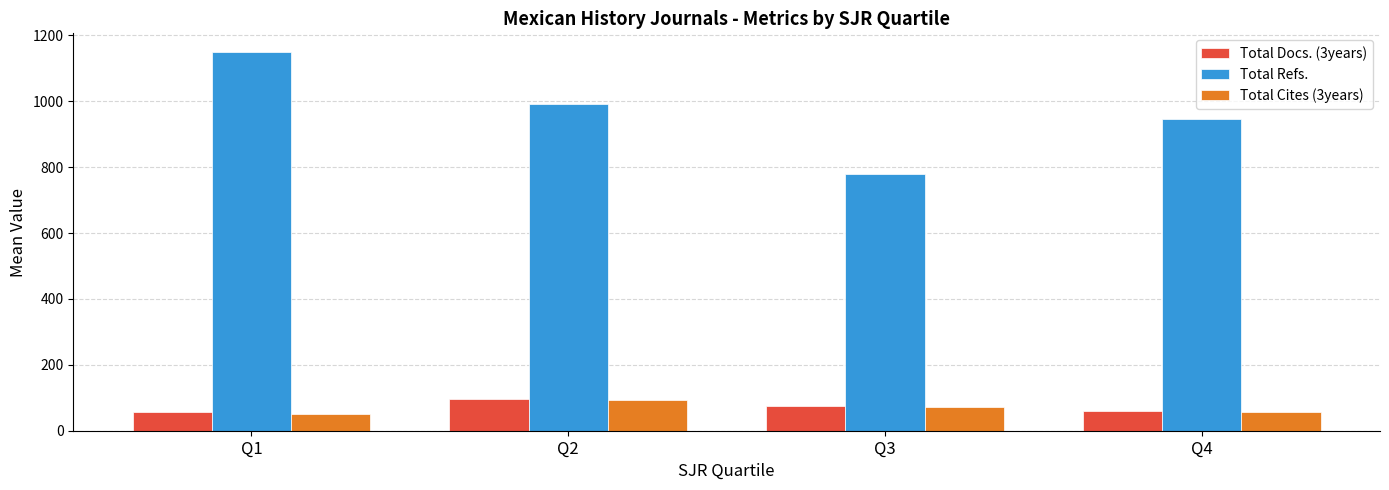

Which series changed the most between Q1 and Q4?

Total Refs.